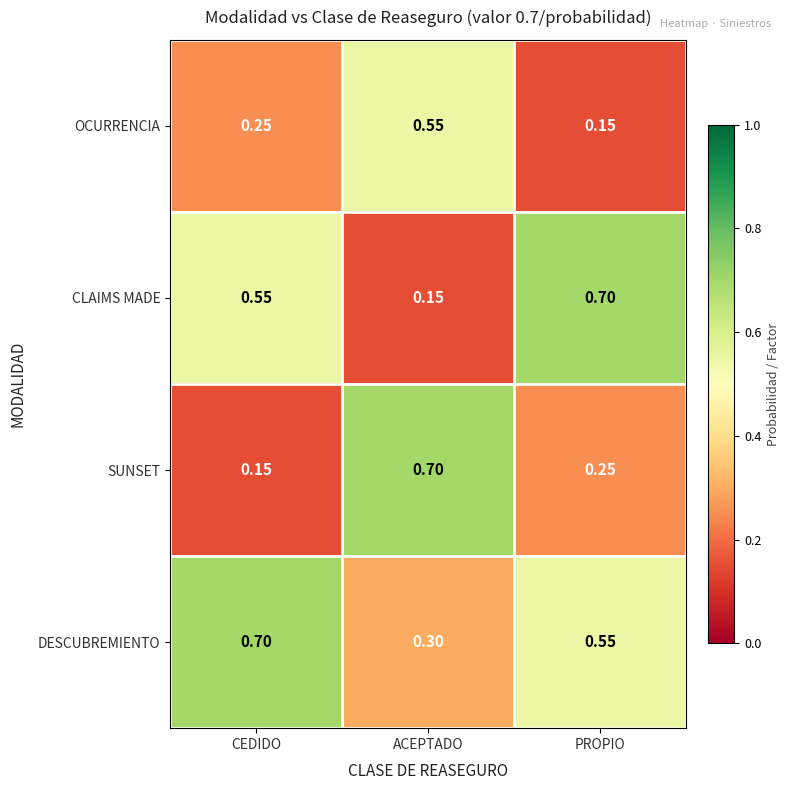

At which category is the sum across all series the highest?

ACEPTADO